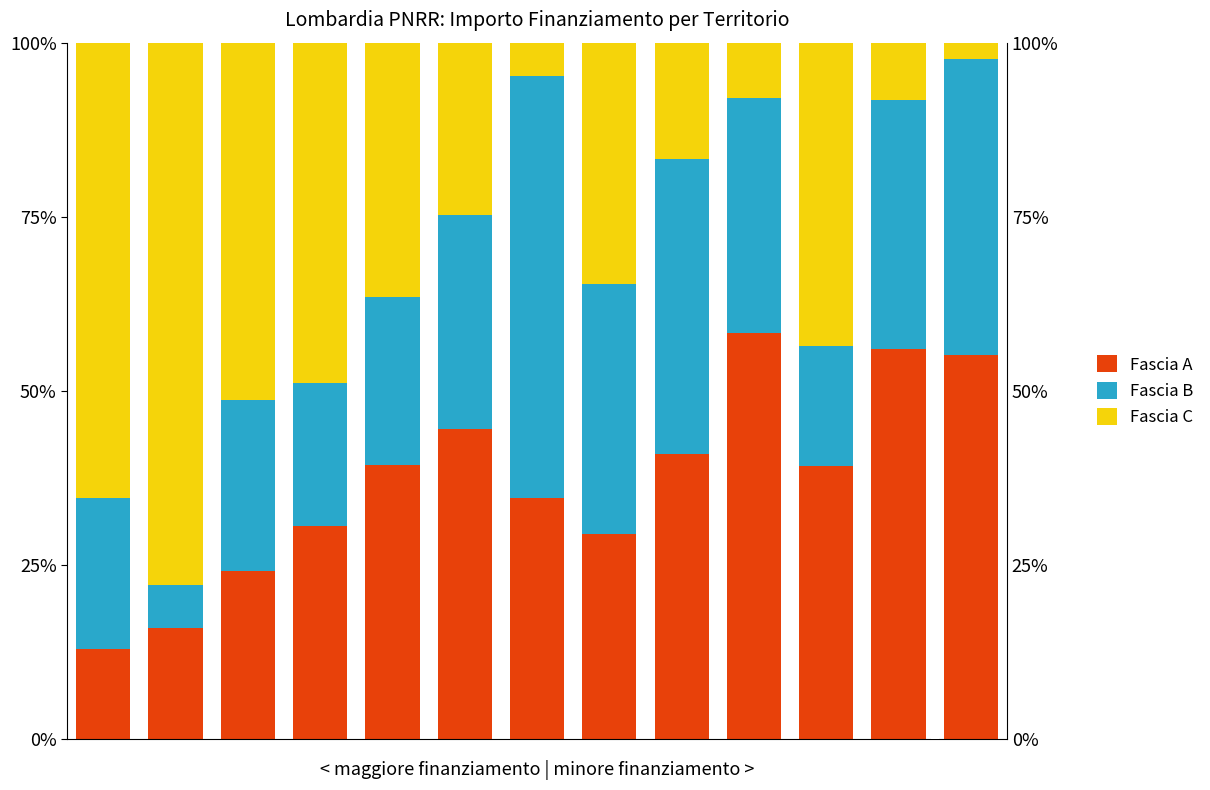

What is the value of the Fascia C bar at the 3rd from the left?

51.2